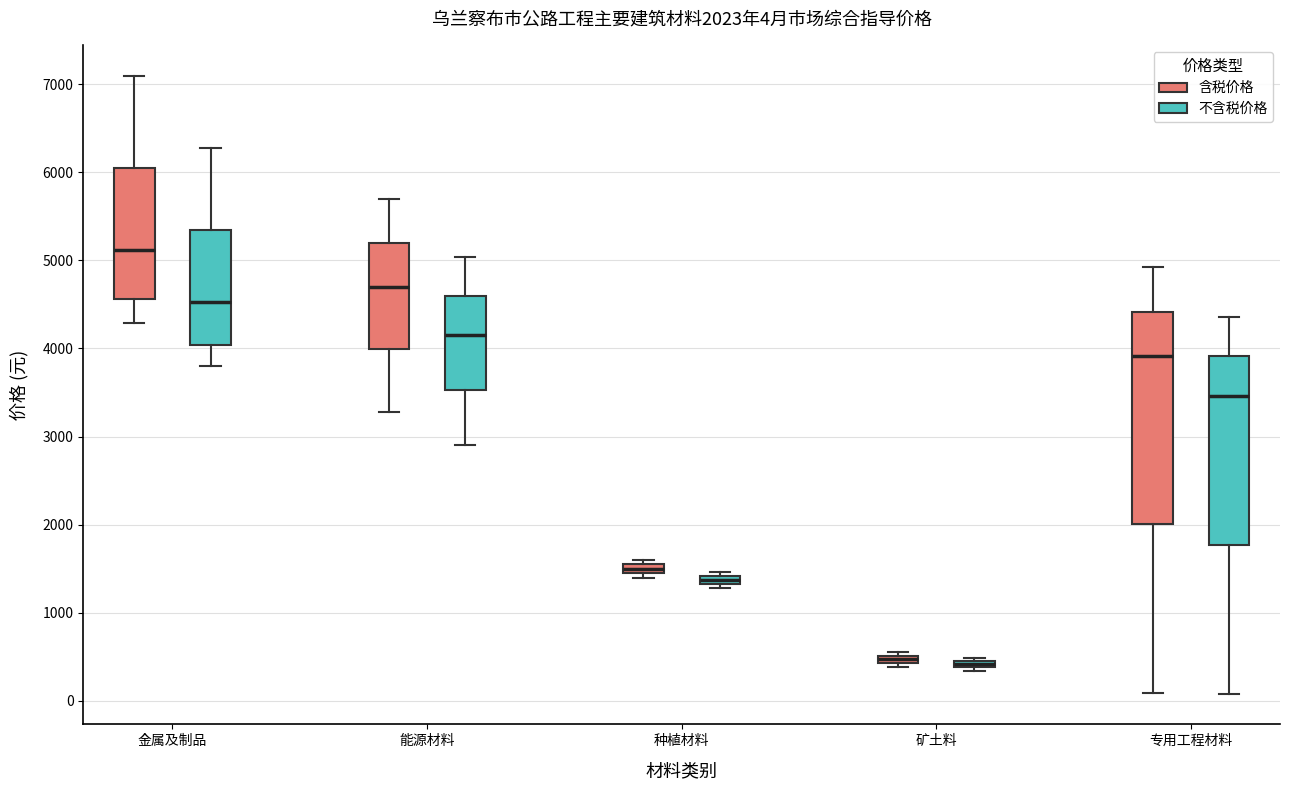

Which box has the highest median line?

金属及制品 (含税价格)